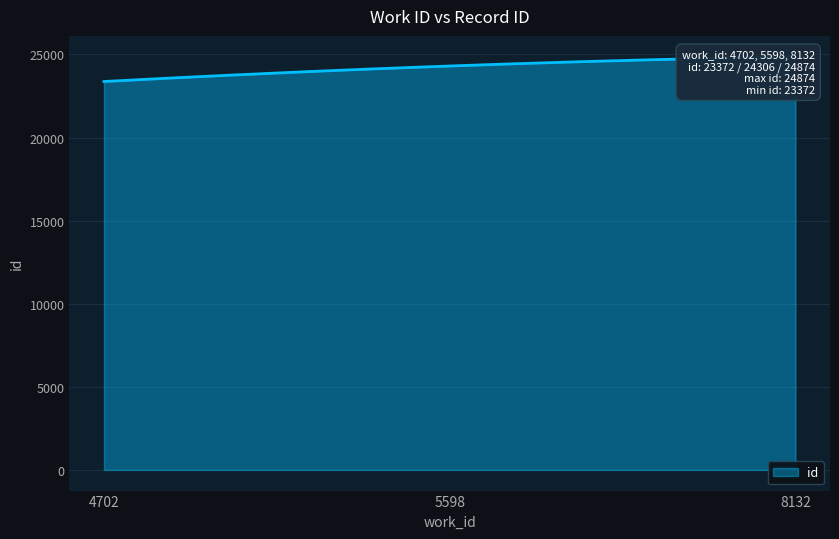

The chart shows a value of 24874 at 8132. True or false?

True